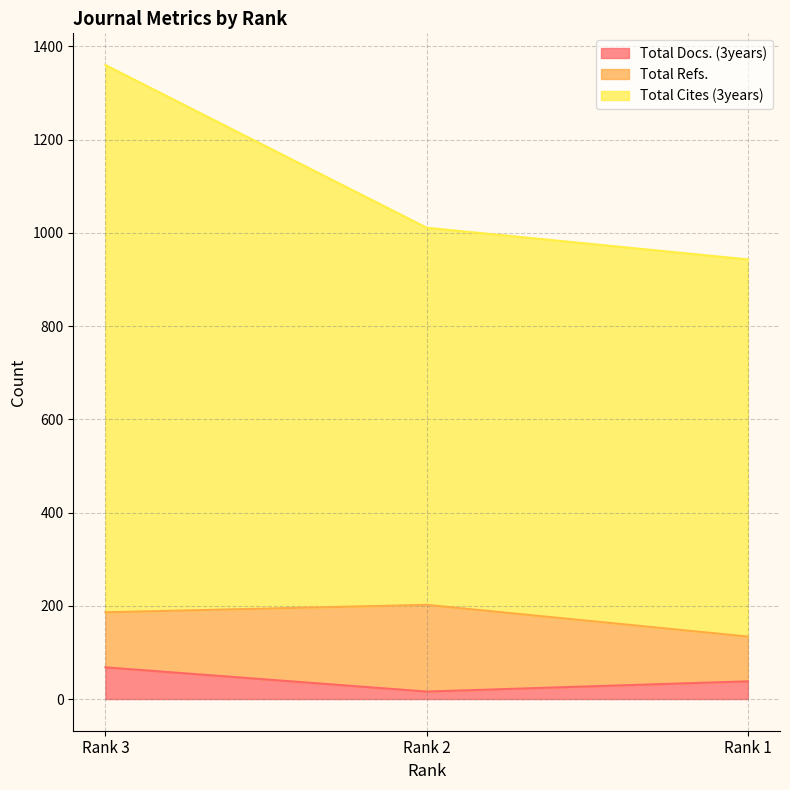

At which label is Total Cites (3years) closest to 1151?

Rank 2